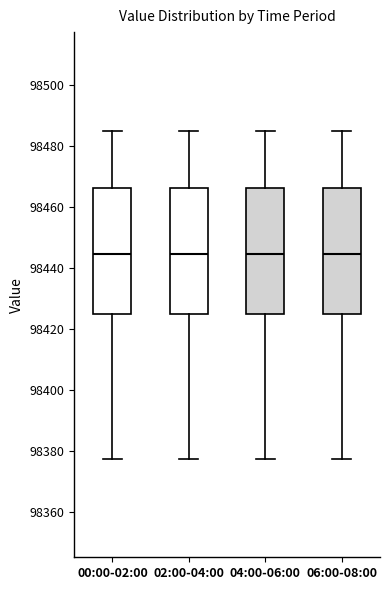

Reading left to right, read every box against the y-axis: the position of its median line, the range the box covers, and the ends of its whiskers. The values are not printed on the chart, so give them approximately, as read against the axis.

00:00-02:00: median 98444, box 98426 to 98466, whiskers 98378 to 98486
02:00-04:00: median 98444, box 98426 to 98466, whiskers 98378 to 98486
04:00-06:00: median 98444, box 98426 to 98466, whiskers 98378 to 98486
06:00-08:00: median 98444, box 98426 to 98466, whiskers 98378 to 98486